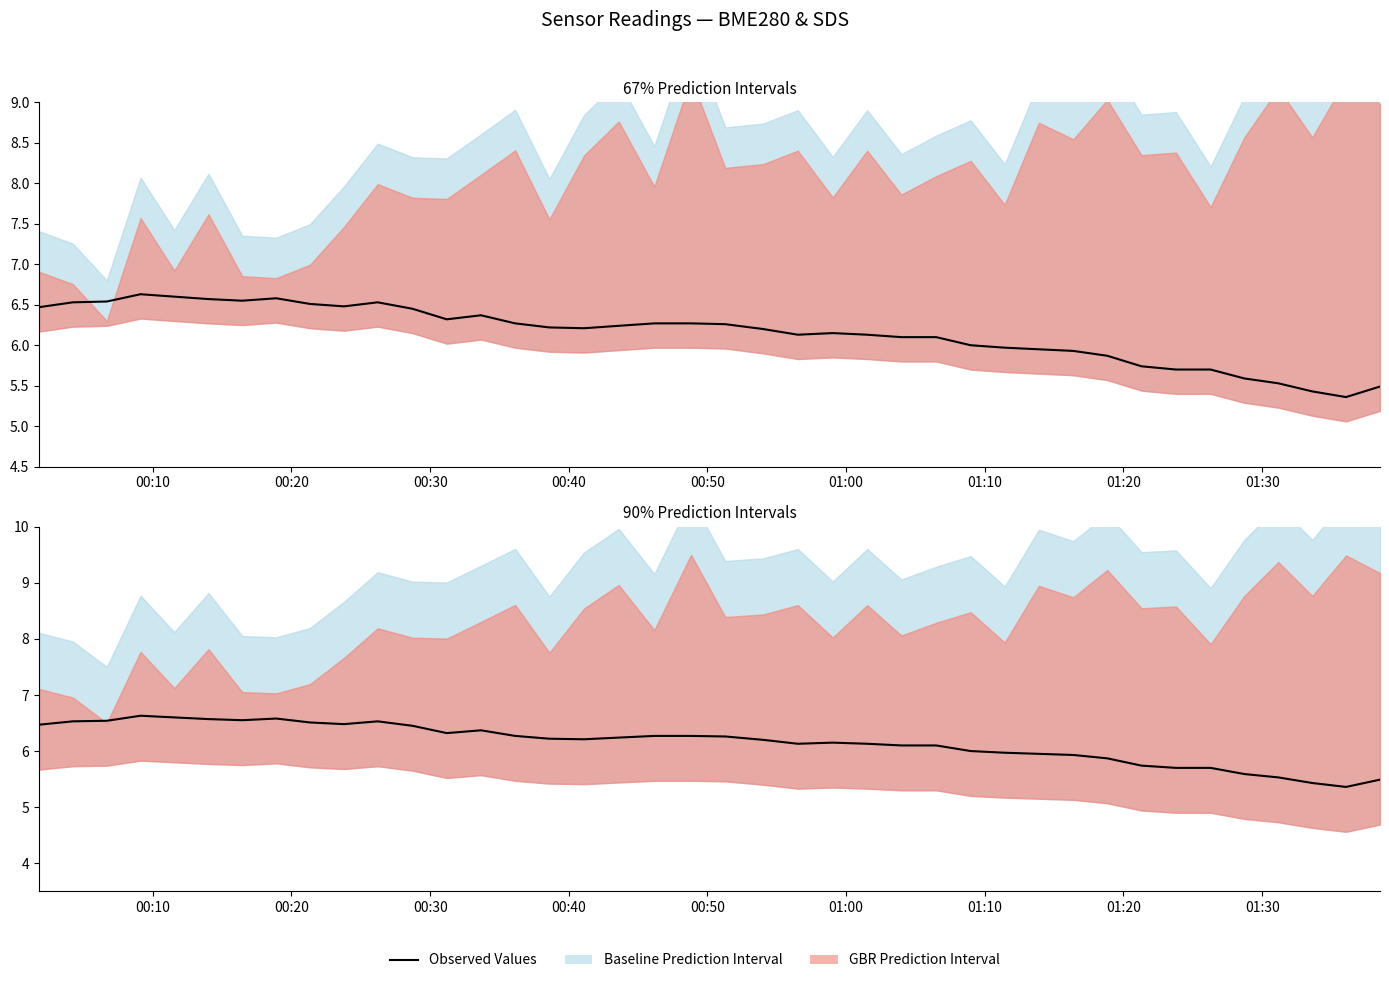

At which label does the data first exceed 6?

00:10